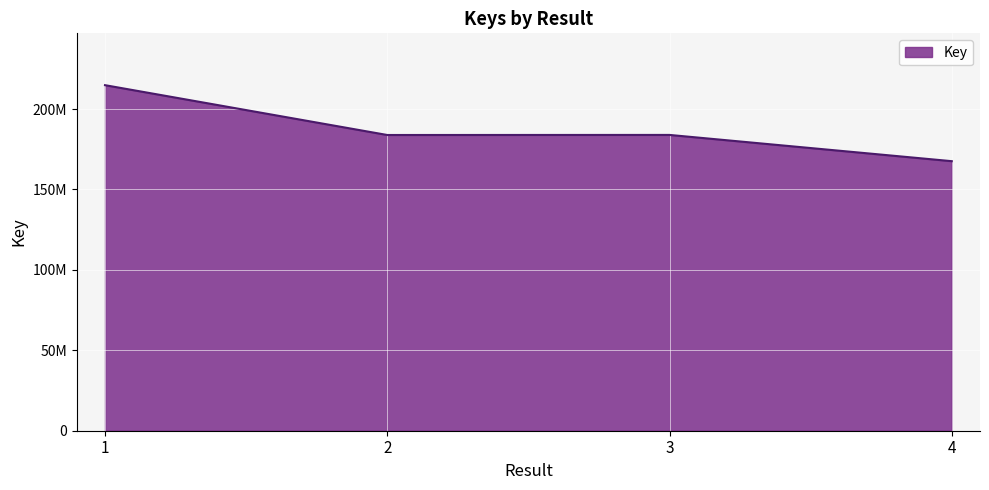

Rank the categories by value from highest to lowest.

1, 3, 2, 4